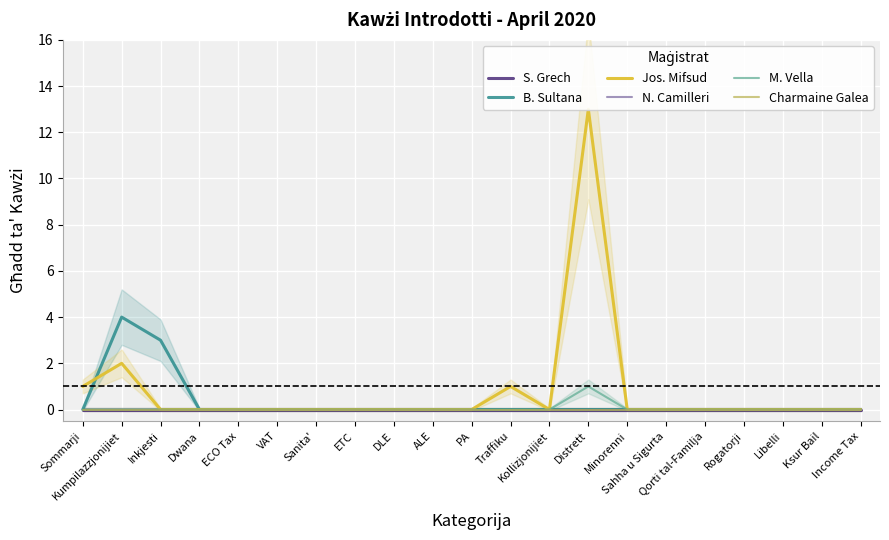

At which category is the sum across all series the highest?

Distrett